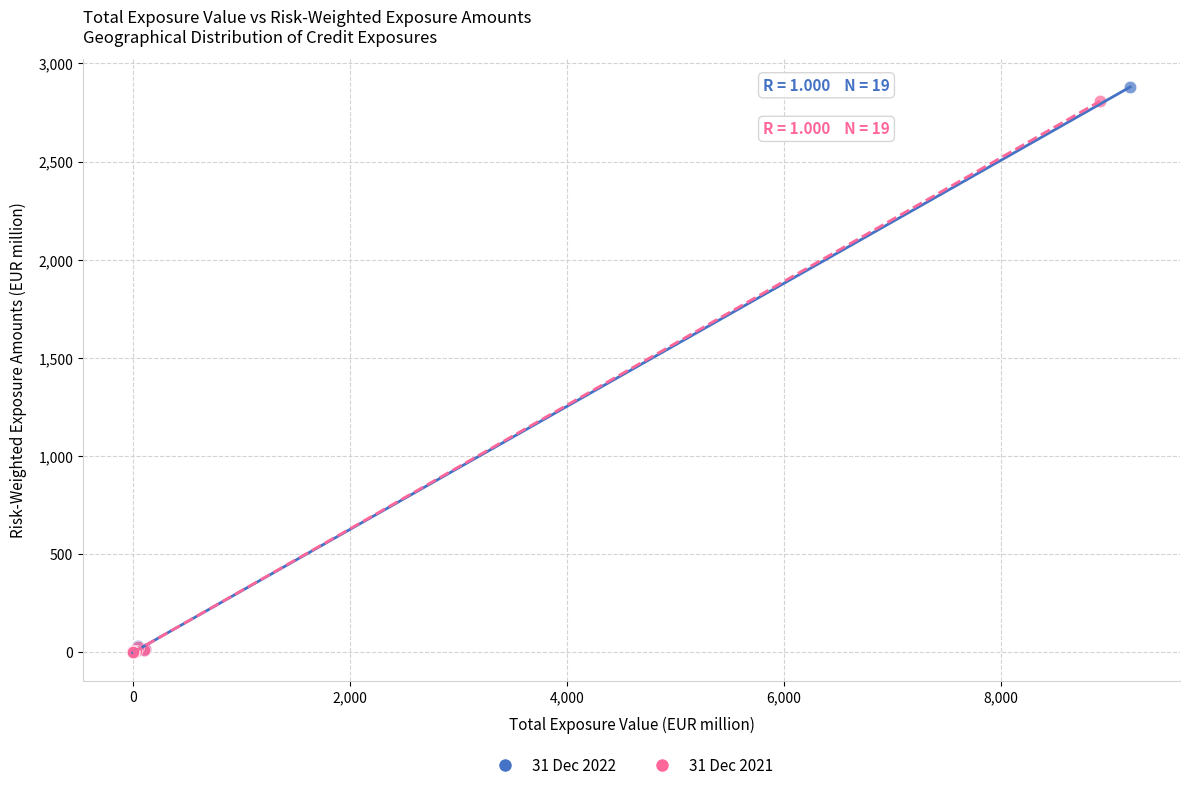

Which series contains the highest Y value?

31 Dec 2022